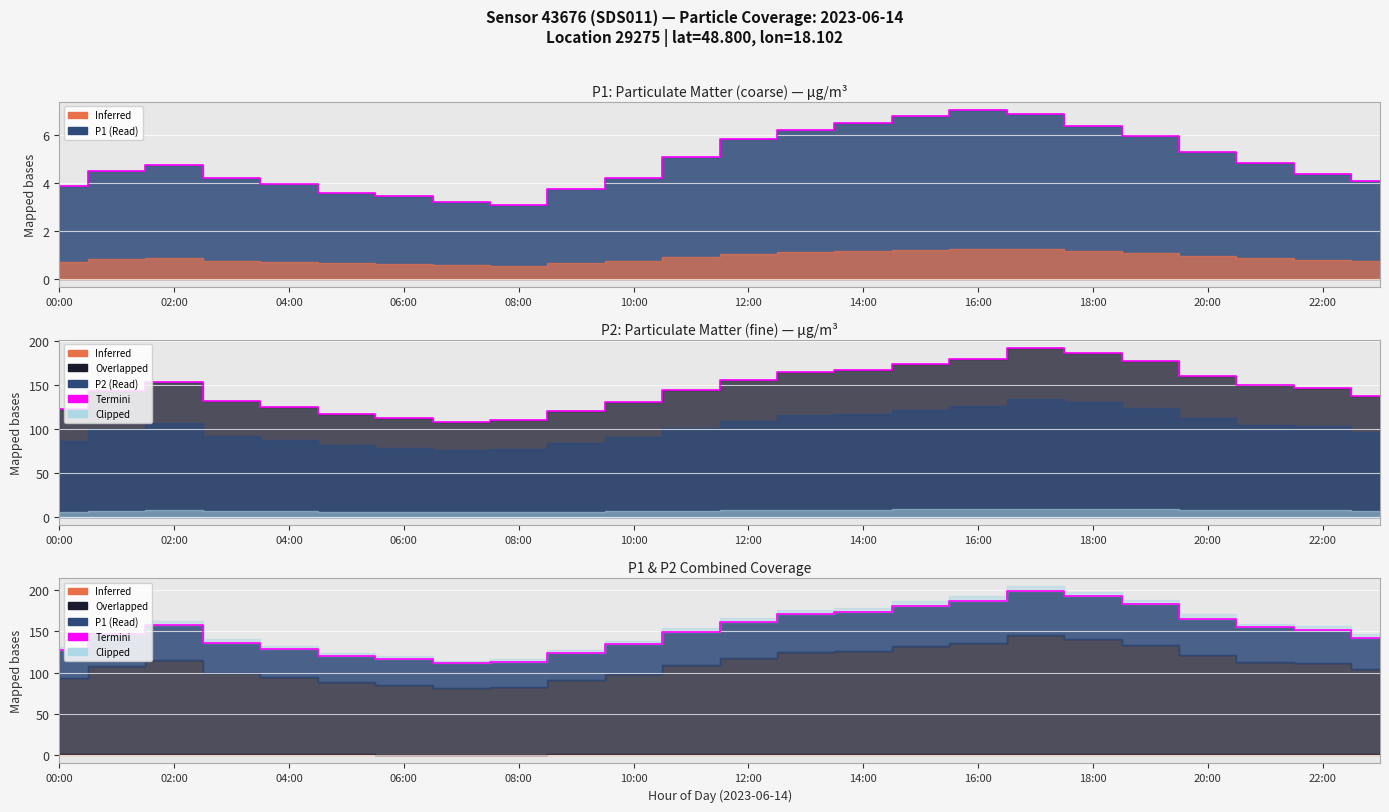

Does the chart display data point markers on the line(s)?

No